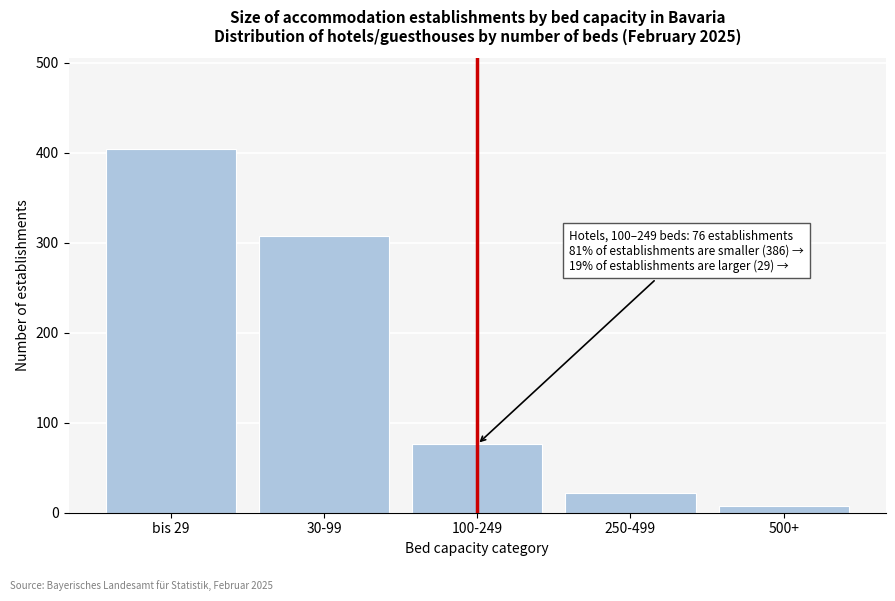

Reading left to right, transcribe all the data shown in this chart.

bis 29=404	30-99=308	100-249=76	250-499=22	500+=7